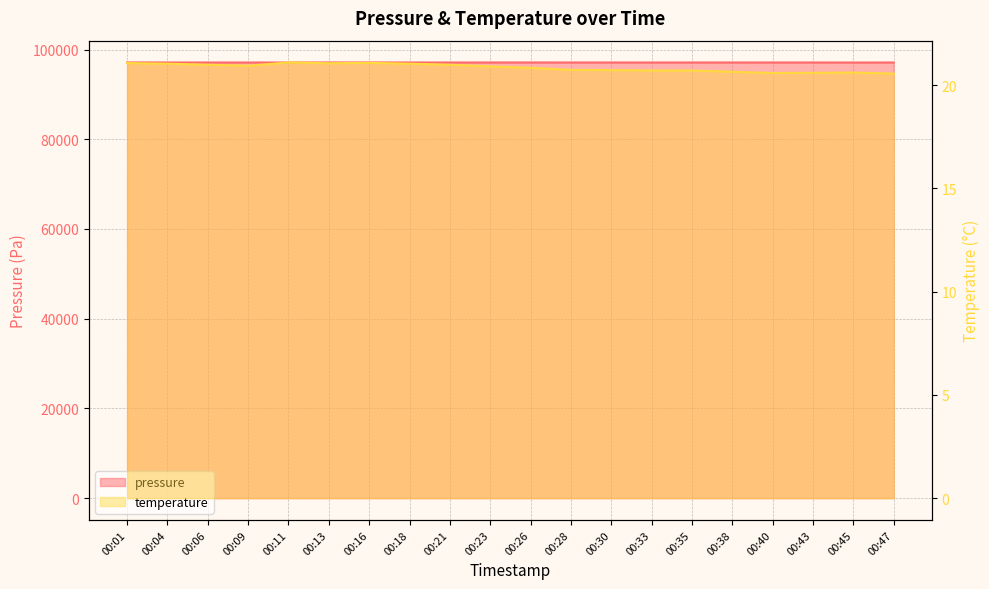

What is the maximum value for pressure?

97118.3